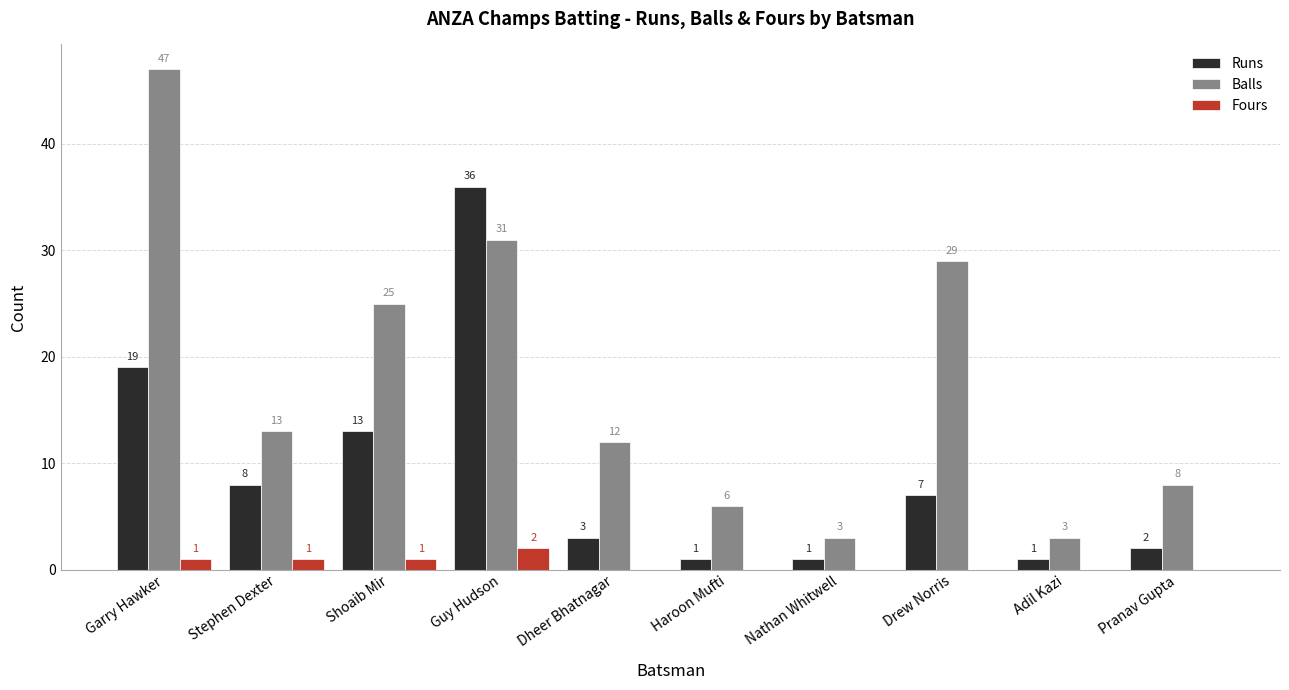

Reading left to right, what are all the values shown in this chart?

Runs: Garry Hawker=19	Stephen Dexter=8	Shoaib Mir=13	Guy Hudson=36	Dheer Bhatnagar=3	Haroon Mufti=1	Nathan Whitwell=1	Drew Norris=7	Adil Kazi=1	Pranav Gupta=2
Balls: Garry Hawker=47	Stephen Dexter=13	Shoaib Mir=25	Guy Hudson=31	Dheer Bhatnagar=12	Haroon Mufti=6	Nathan Whitwell=3	Drew Norris=29	Adil Kazi=3	Pranav Gupta=8
Fours: Garry Hawker=1	Stephen Dexter=1	Shoaib Mir=1	Guy Hudson=2	Dheer Bhatnagar=0	Haroon Mufti=0	Nathan Whitwell=0	Drew Norris=0	Adil Kazi=0	Pranav Gupta=0